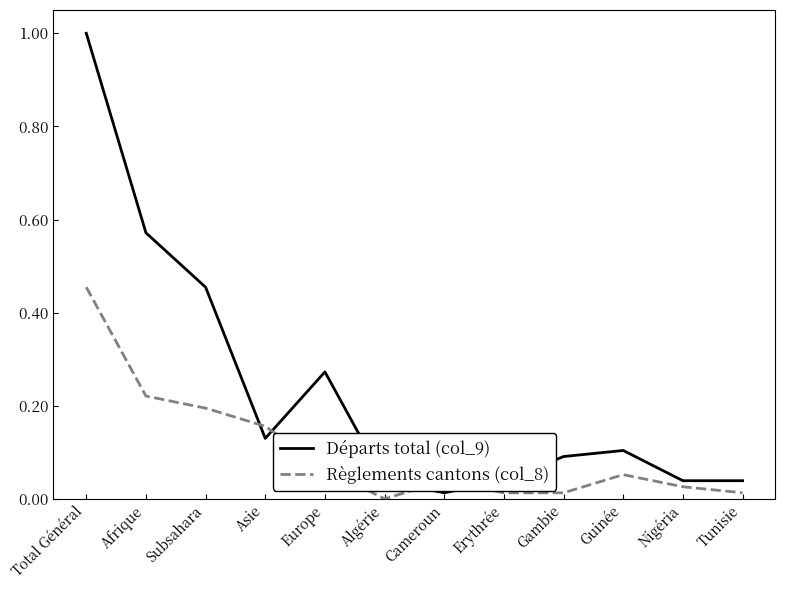

At which label does Règlements cantons (col_8) reach its peak?

Total Général